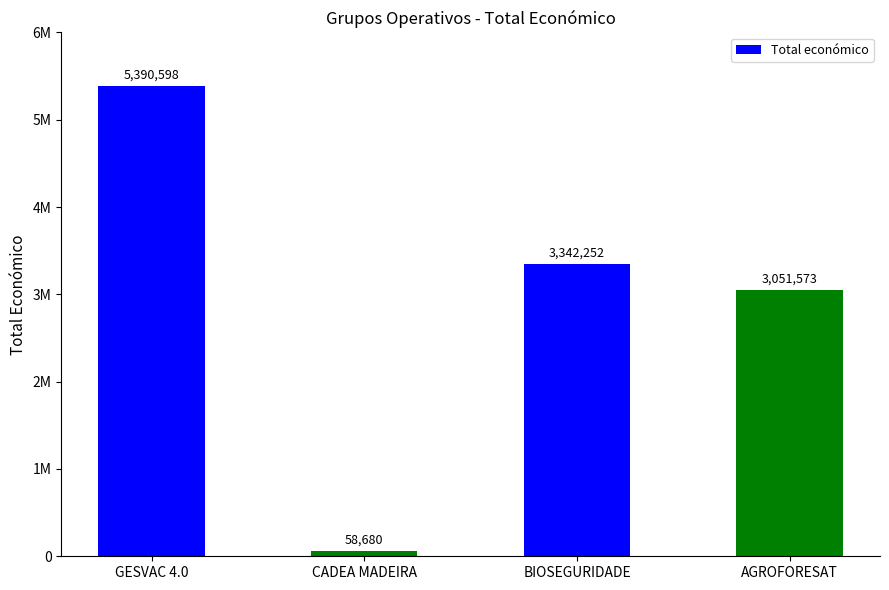

What position from the left is BIOSEGURIDADE?

3